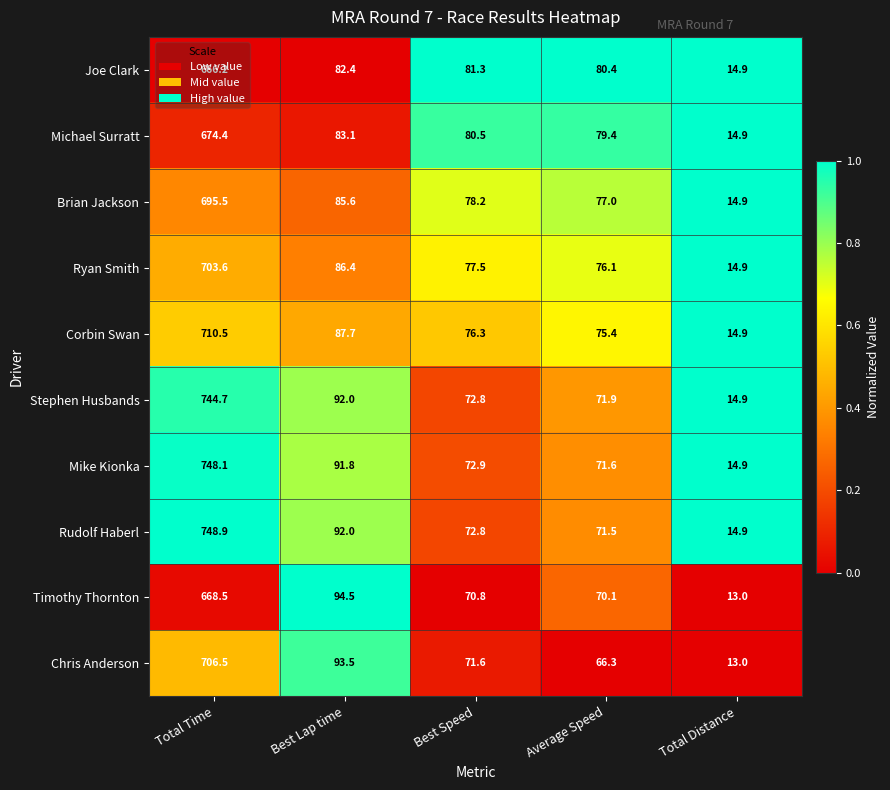

The Mike Kionka series shows 72.9 at Best Speed. True or false?

True